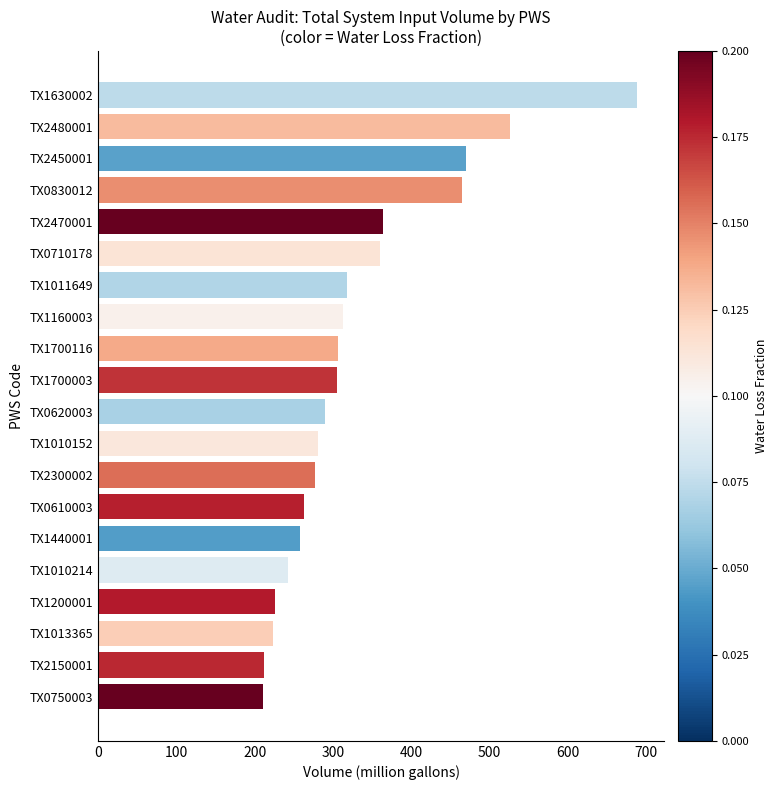

What is the minimum value shown in the chart?

210.3